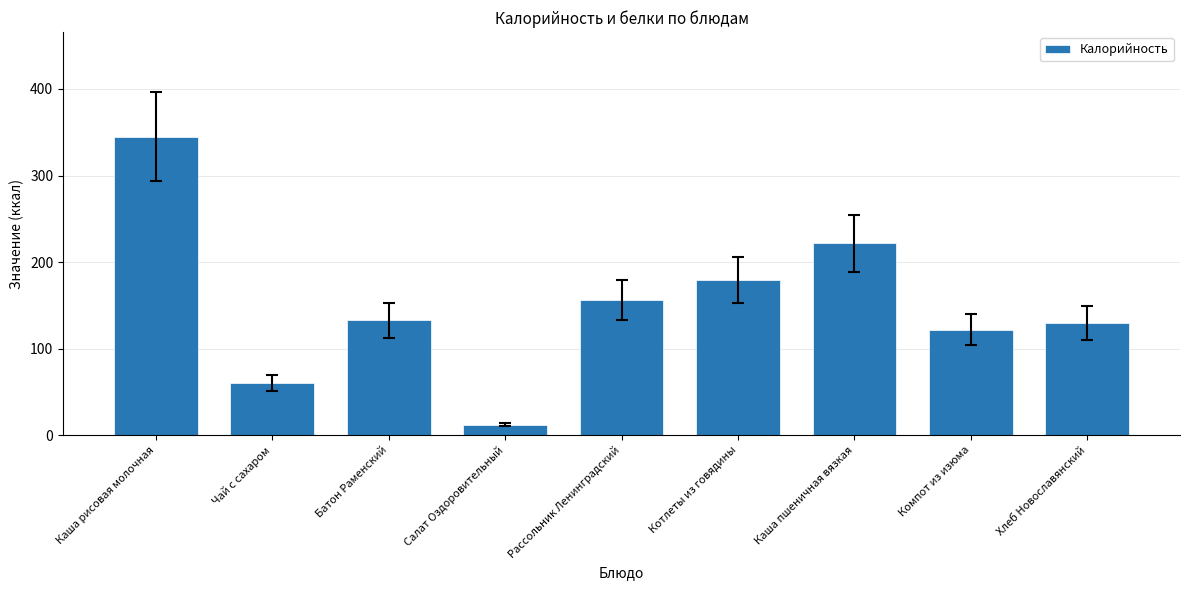

Are the bars horizontal?

No